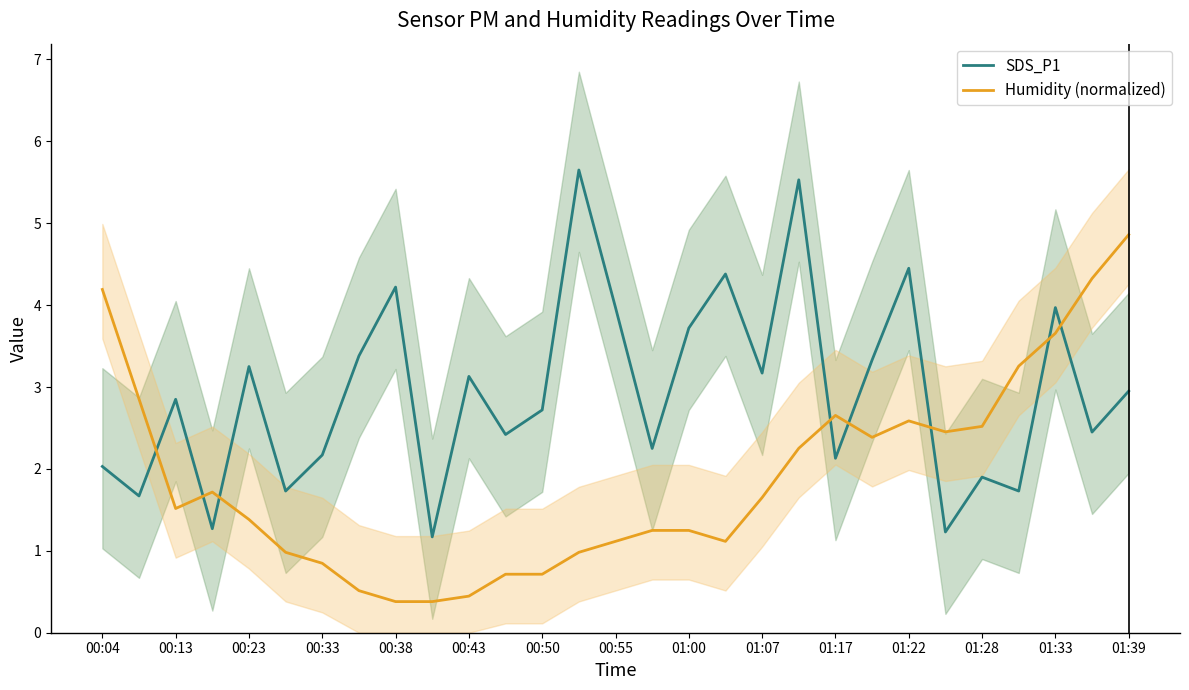

What are all the series names shown in the legend?

SDS_P1, Humidity (normalized)